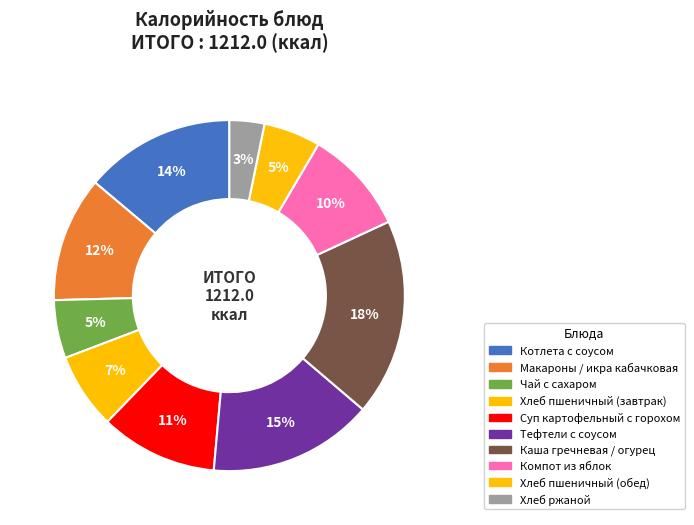

Do Каша гречневая / огурец and Макароны / икра кабачковая together represent more than half of the pie?

No